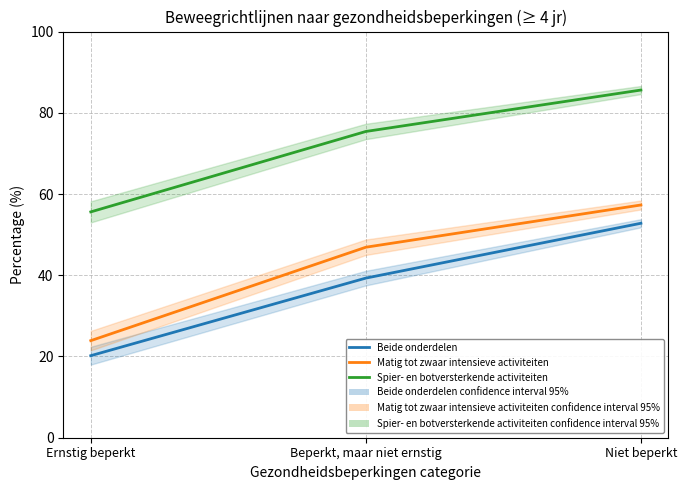

The value of Spier- en botversterkende activiteiten at Beperkt, maar niet ernstig is 75.4. True or false?

True